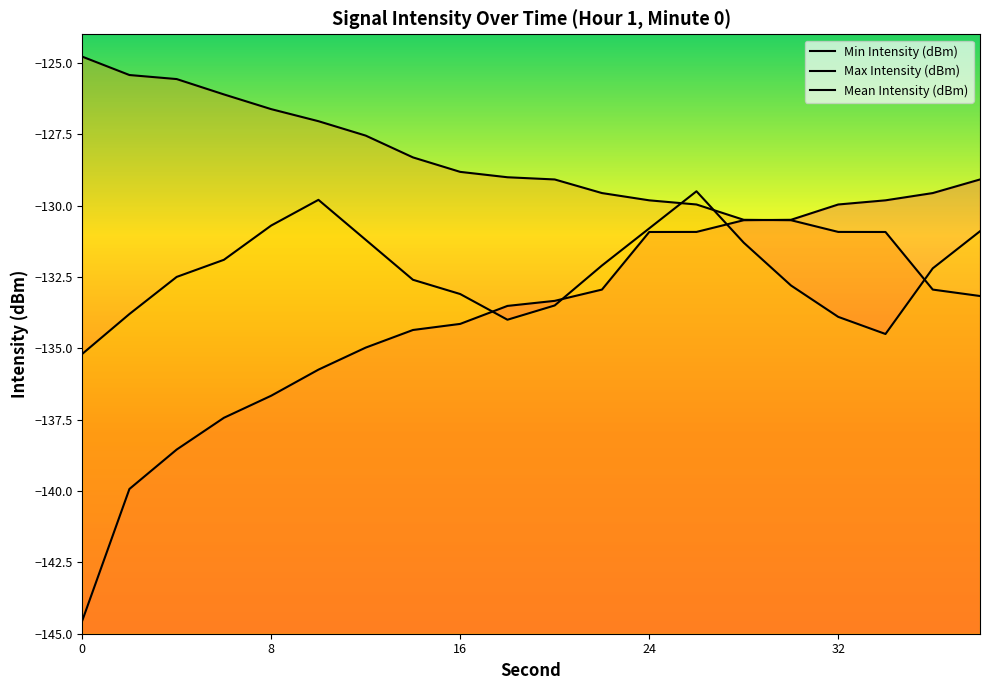

What is the value of the Max Intensity (dBm) point at the 18th from the left?

-130.9